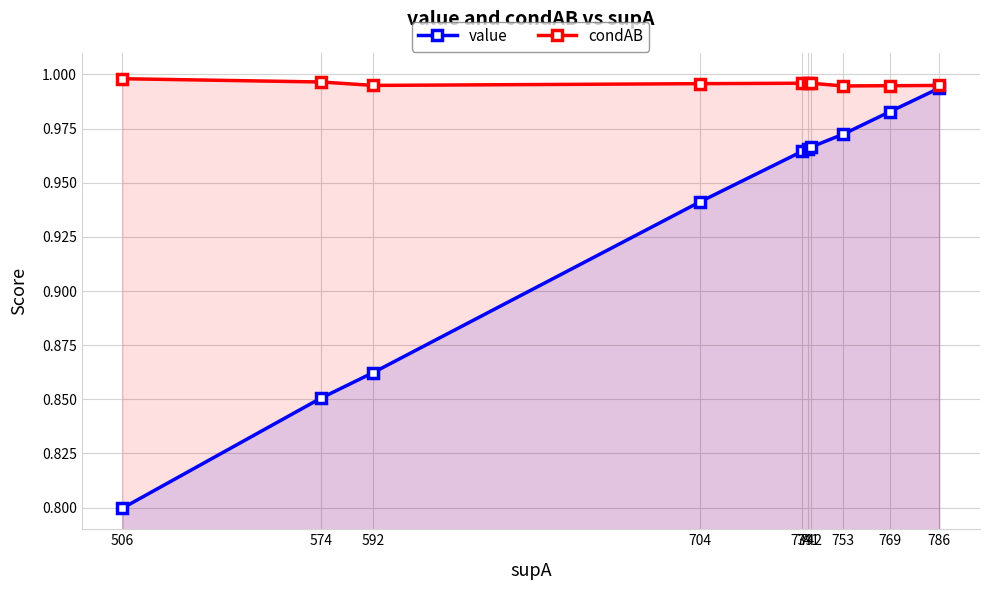

The condAB series shows 1.0 at 506. True or false?

True